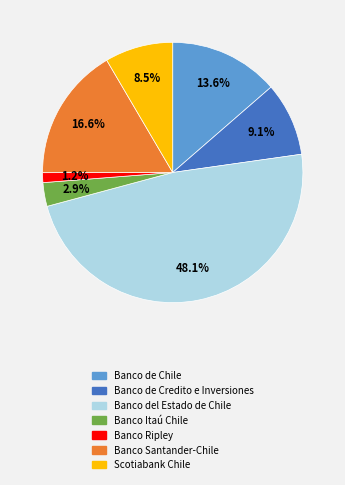

Do Banco Santander-Chile and Banco Itaú Chile together represent more than half of the pie?

No